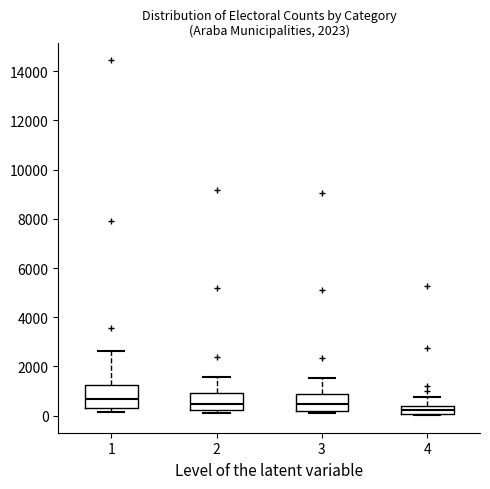

Reading left to right, read every box against the y-axis: the position of its median line, the range the box covers, and the ends of its whiskers. The values are not printed on the chart, so give them approximately, as read against the axis.

1: median 600, box 200 to 1200, whiskers 200 (just below the box's lower edge) to 2600
2: median 400, box 200 to 1000, whiskers 200 (just below the box's lower edge) to 1600
3: median 400, box 200 to 800, whiskers 200 (just below the box's lower edge) to 1600
4: median 200, box 0 to 400, whiskers 0 to 800